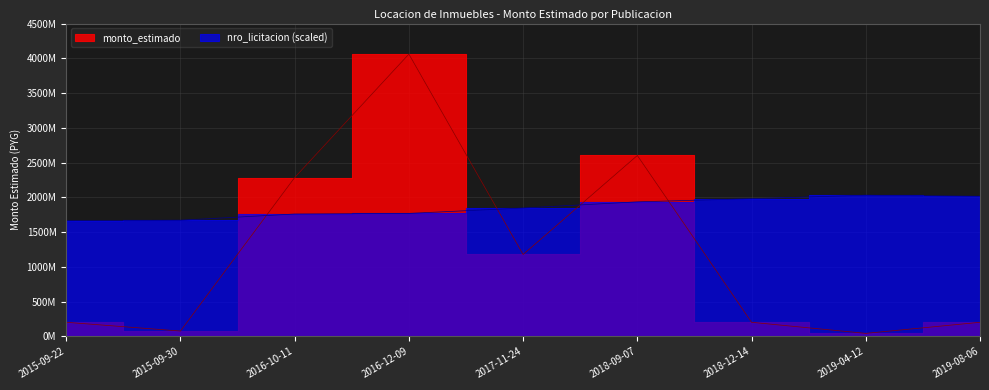

Does the chart display data point markers on the line(s)?

No